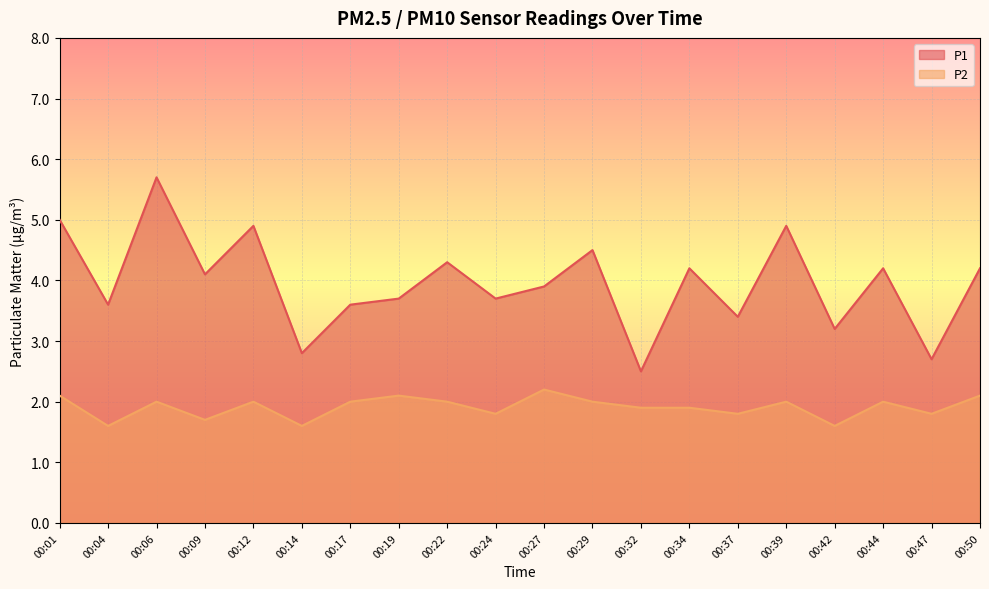

What is the value of the P1 point at the 9th from the left?

4.3